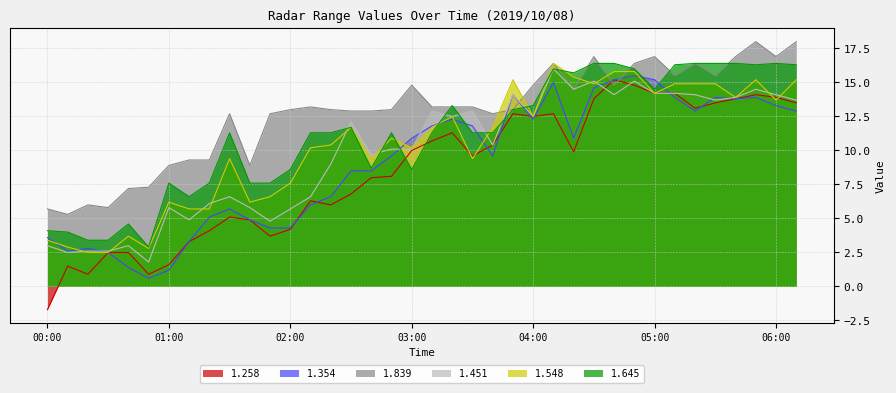

True or false: 1.548 and 1.645 cross at least once.

True